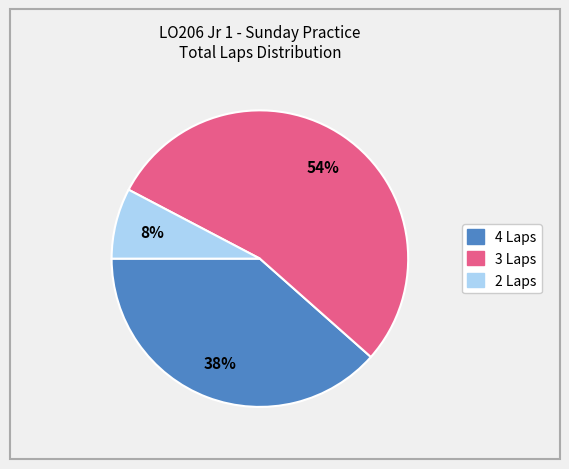

To the nearest percent, what is the average slice percentage?

33%